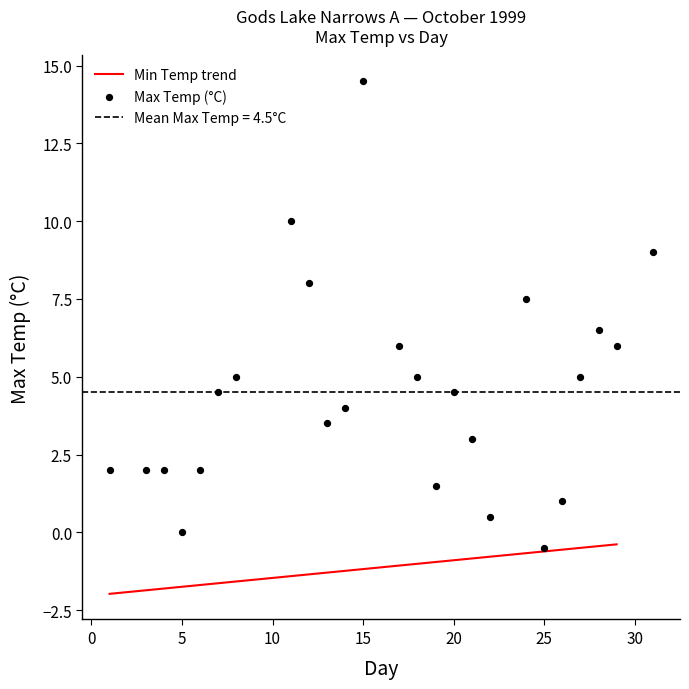

What is the range of X values (max minus min)?

30.0